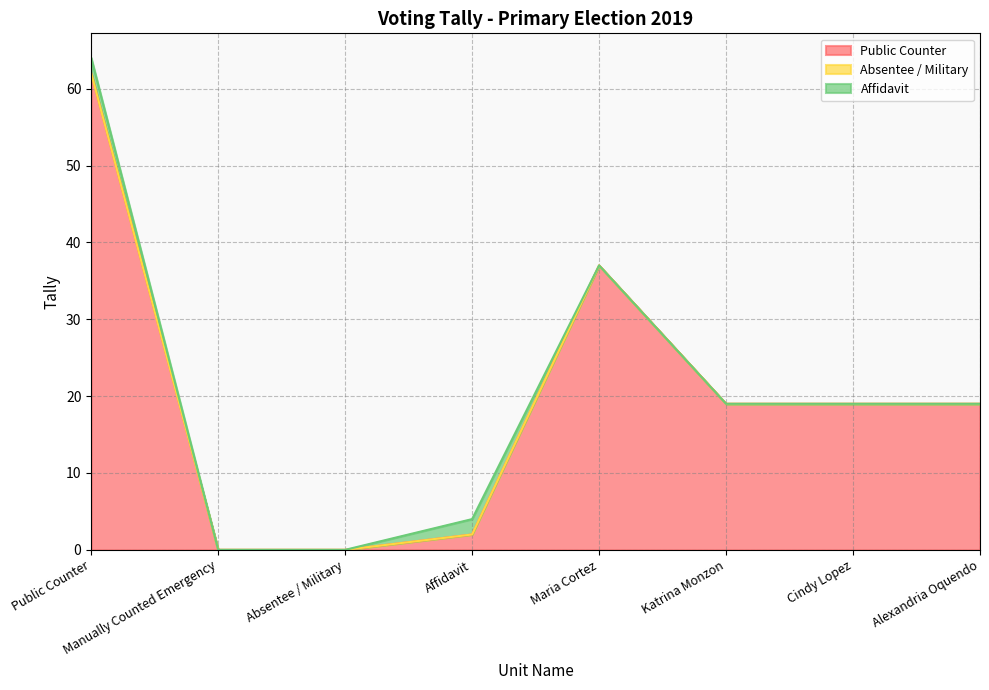

What is the label of the 4th point from the right?

Maria Cortez